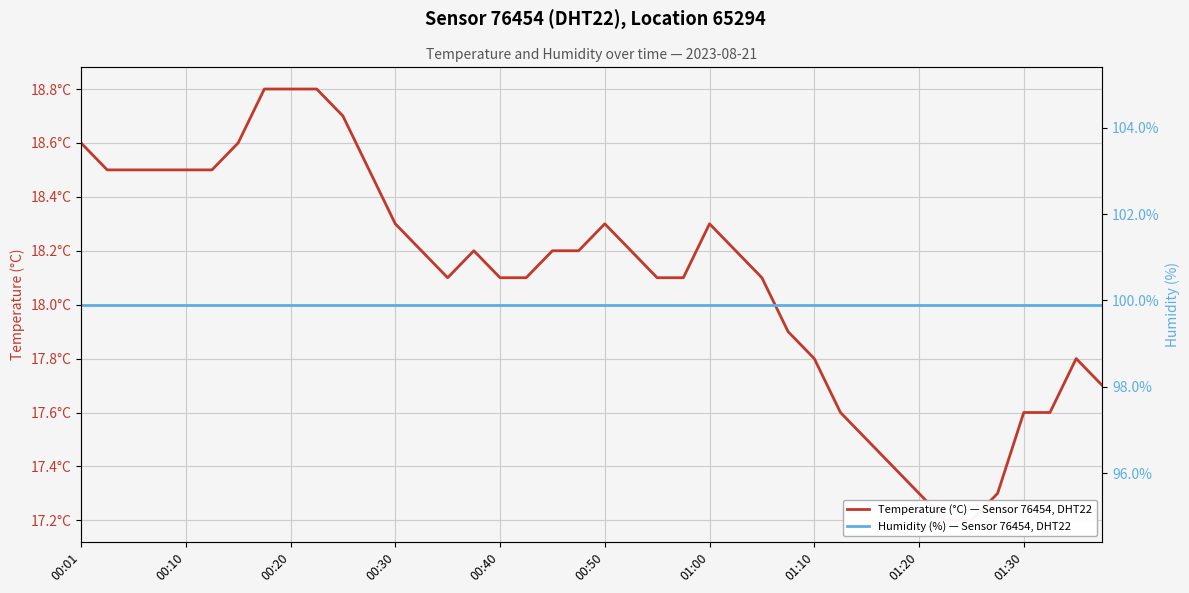

Where is Humidity (%) — Sensor 76454, DHT22 nearest to the value 99?

00:01